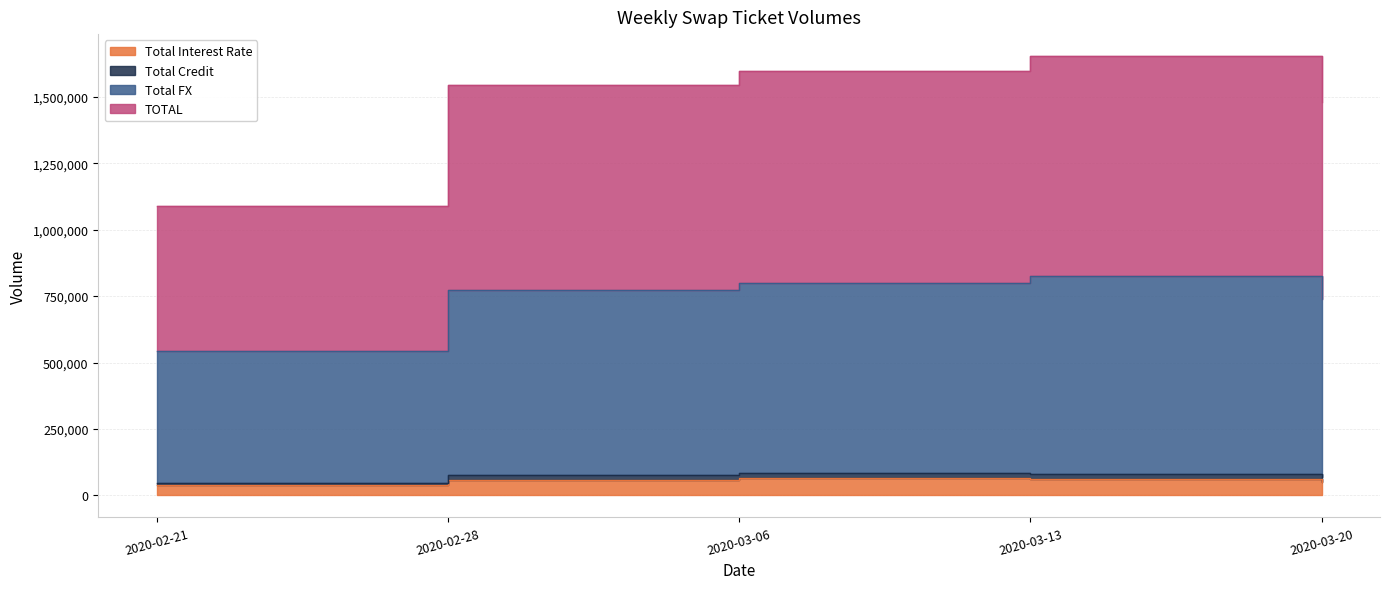

True or false: Total Interest Rate and Total Credit cross at least once.

False